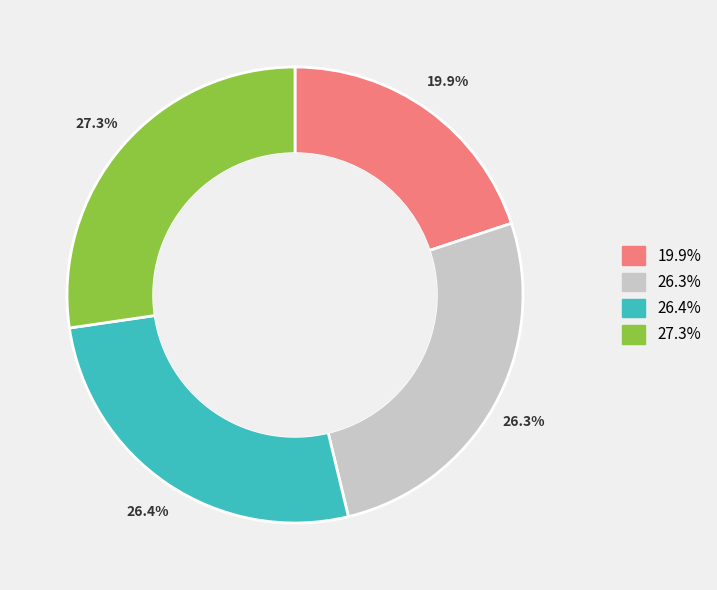

Does any single category account for the majority?

No